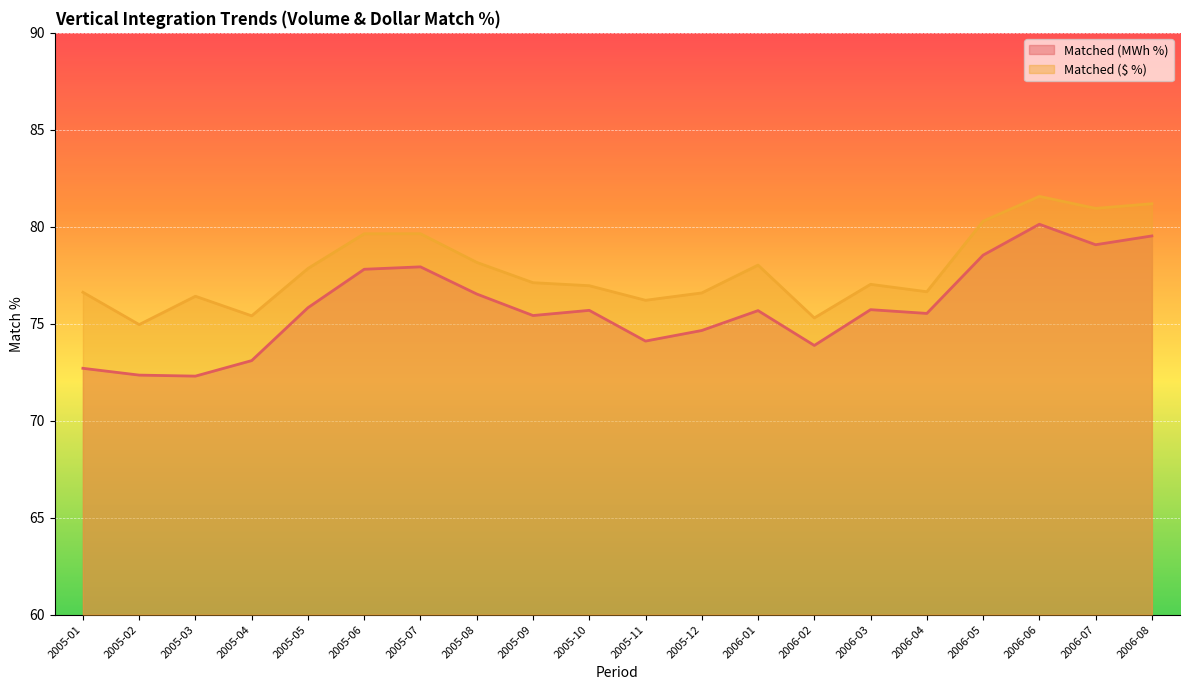

How many lines are shown in the chart?

2